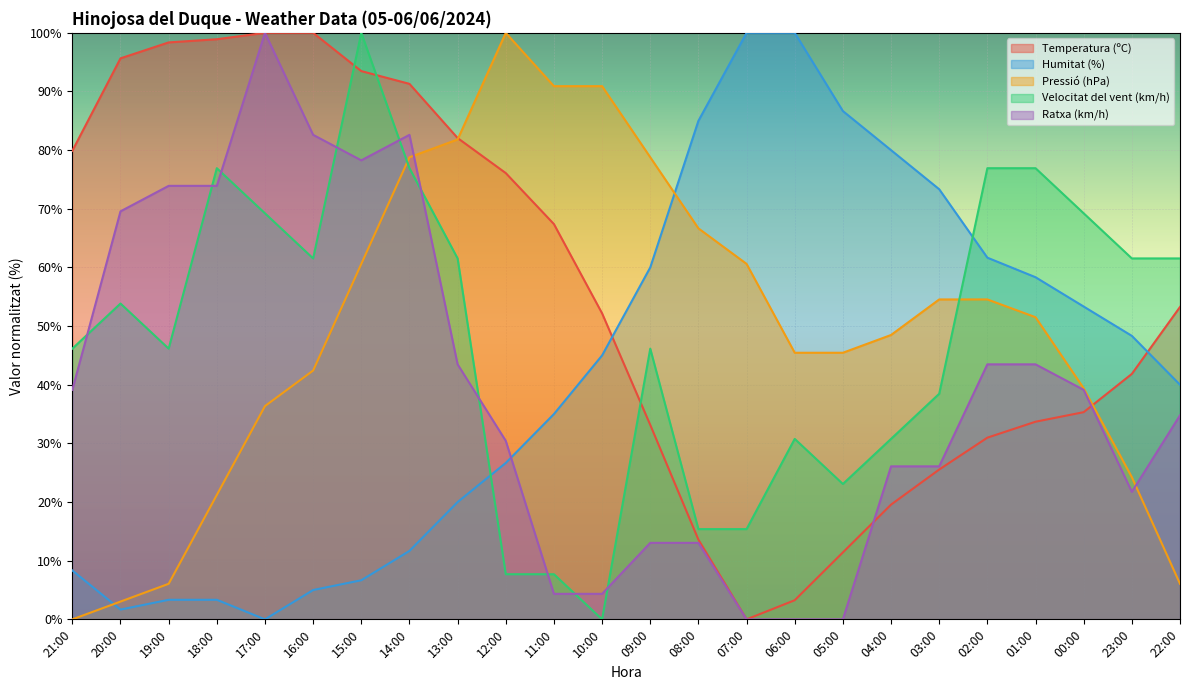

After their last crossing, which series has the higher values: Temperatura (ºC) or Humitat (%)?

Temperatura (ºC)